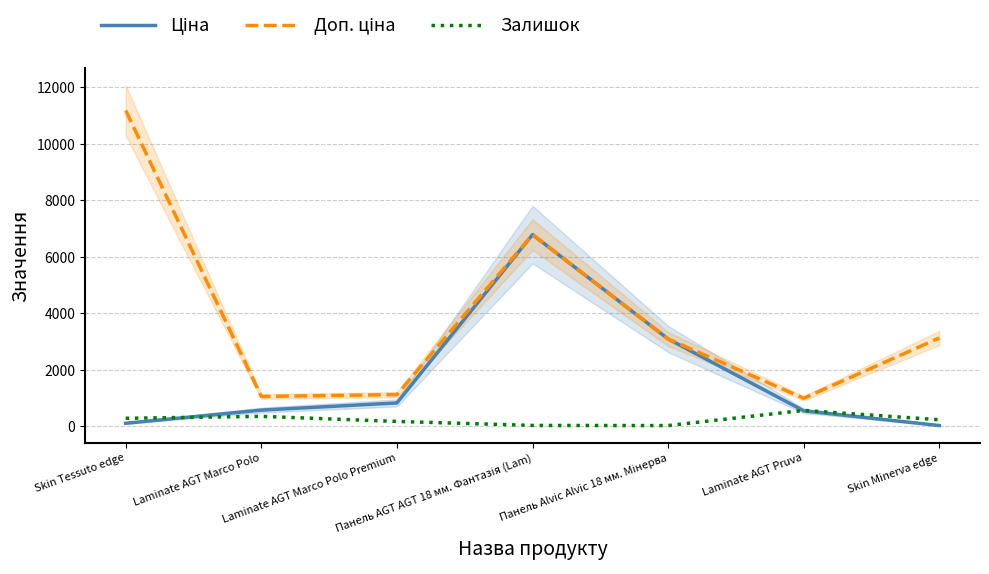

Reading right to left, what are all the values shown in this chart?

Ціна: Skin Minerva edge=31.3	Laminate AGT Pruva=552.7	Панель Alvic Alvic 18 мм. Мінерва=3094.7	Панель AGT AGT 18 мм. Фантазія (Lam)=6787.1	Laminate AGT Marco Polo Premium=831.5	Laminate AGT Marco Polo=578.1	Skin Tessuto edge=111.8
Доп. ціна: Skin Minerva edge=3131.0	Laminate AGT Pruva=997.5	Панель Alvic Alvic 18 мм. Мінерва=3095.0	Панель AGT AGT 18 мм. Фантазія (Lam)=6787.1	Laminate AGT Marco Polo Premium=1126.7	Laminate AGT Marco Polo=1060.0	Skin Tessuto edge=11182.0
Залишок: Skin Minerva edge=237.0	Laminate AGT Pruva=567.0	Панель Alvic Alvic 18 мм. Мінерва=31.0	Панель AGT AGT 18 мм. Фантазія (Lam)=36.0	Laminate AGT Marco Polo Premium=177.0	Laminate AGT Marco Polo=357.0	Skin Tessuto edge=289.0